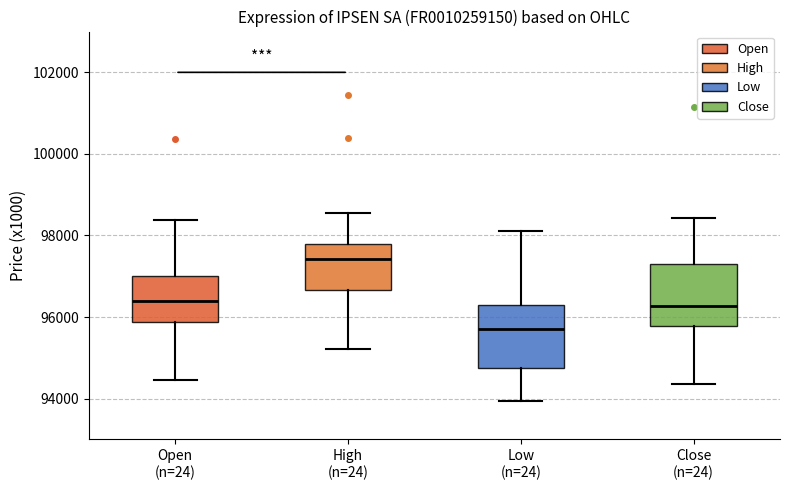

Reading left to right, transcribe this box plot: for each box, give where its median line is, the range the box spans, and where its two whiskers end, as read against the y-axis. The values are not printed on the chart, so give them approximately, as read against the axis.

Open (n=24): median 96400, box 95800 to 97000, whiskers 94400 to 98400
High (n=24): median 97400, box 96600 to 97800, whiskers 95200 to 98600
Low (n=24): median 95600, box 94800 to 96400, whiskers 94000 to 98200
Close (n=24): median 96200, box 95800 to 97200, whiskers 94400 to 98400